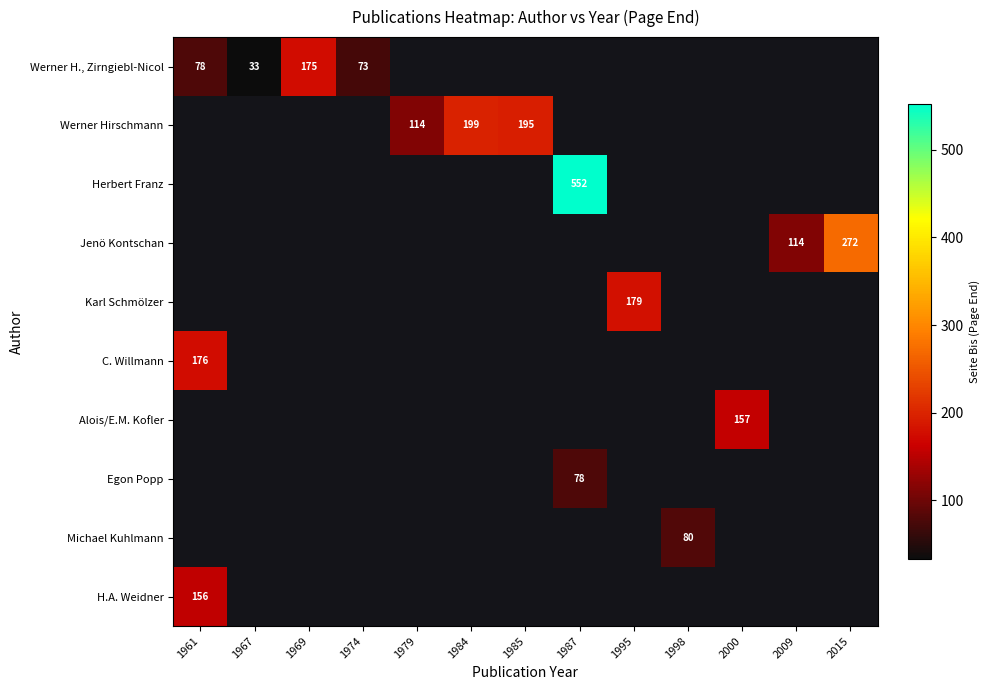

What is the average value of the H.A. Weidner series?

12